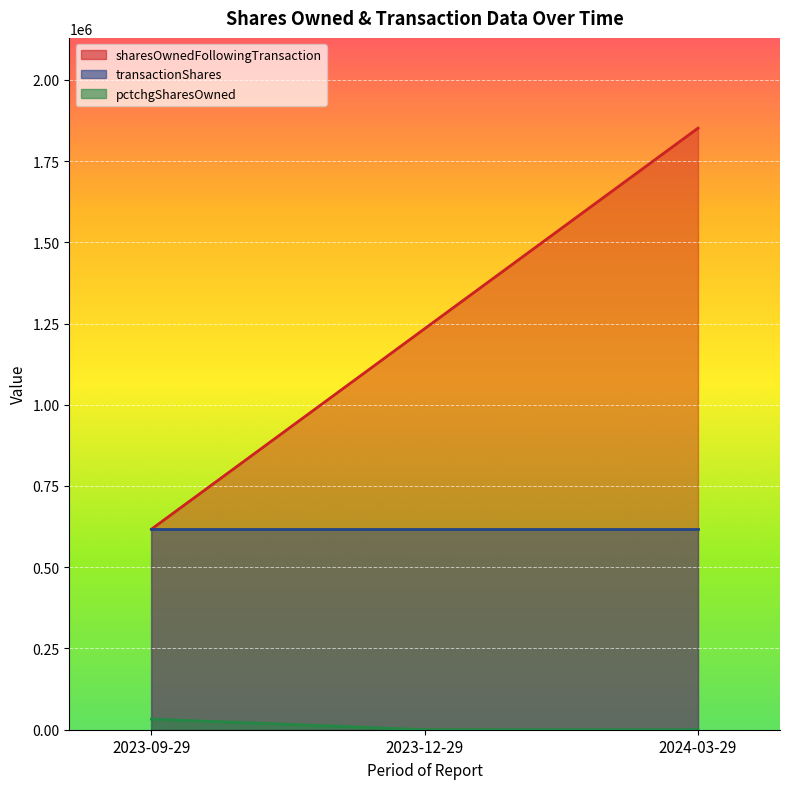

Which has a higher value, 2023-09-29 or 2023-12-29?

2023-12-29